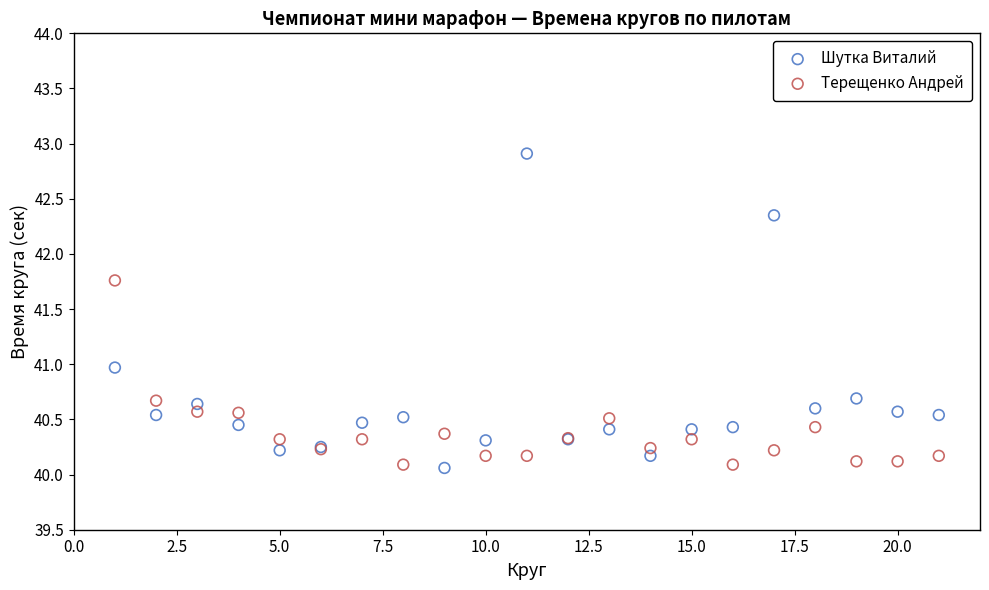

Which series contains the highest Y value?

Шутка Виталий